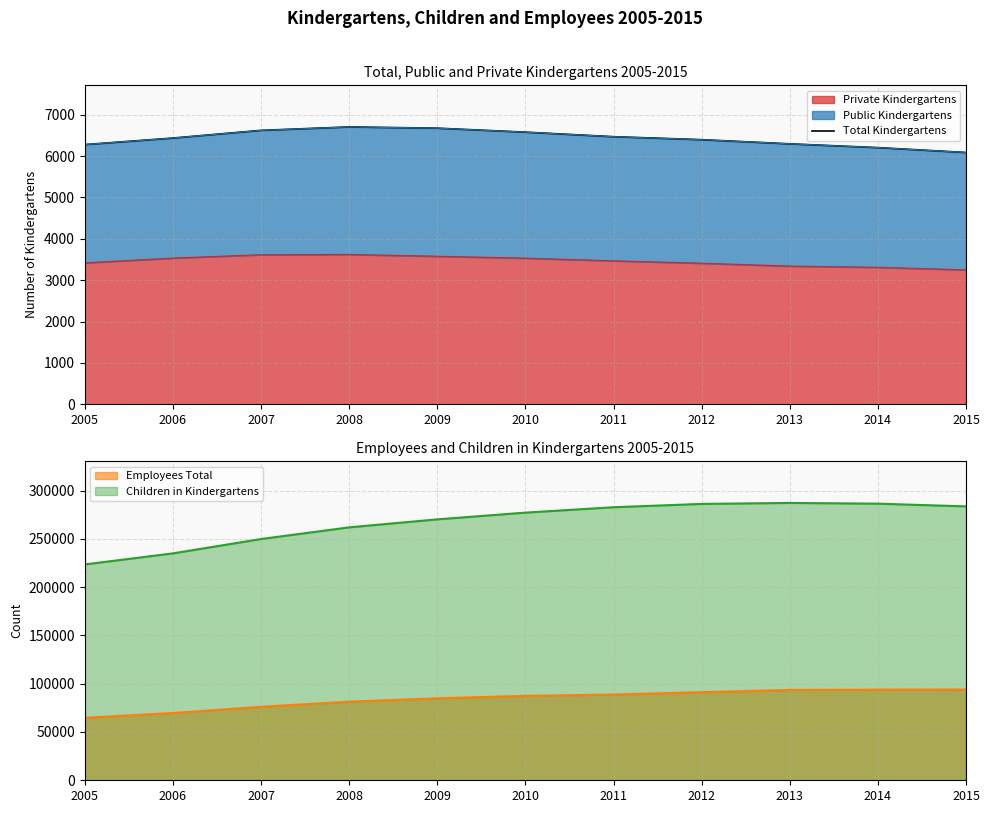

How many data points are less than 6436?

5